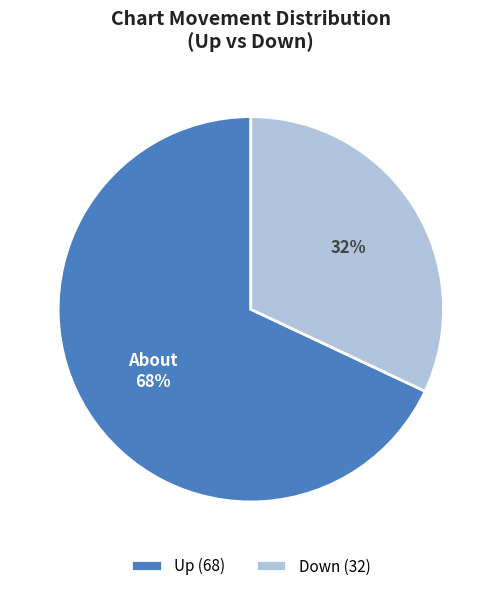

Is the sum of Down and Up greater than half?

Yes